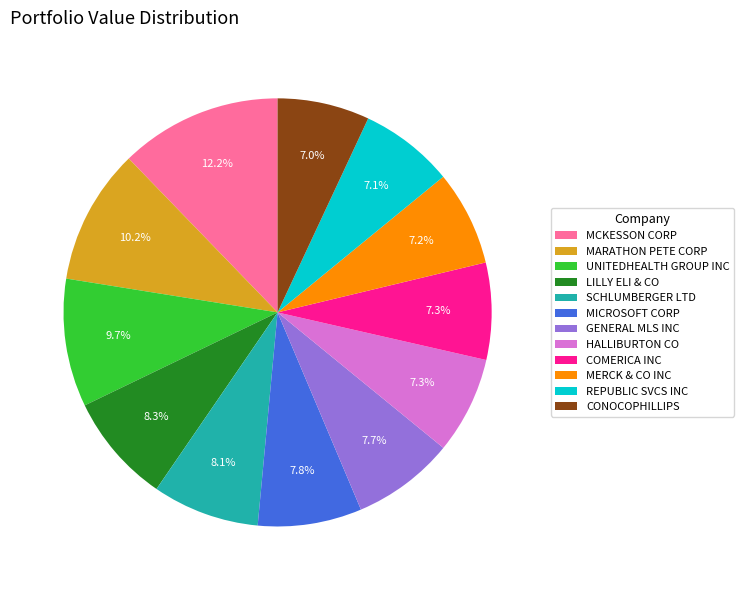

How many slices are in this pie chart?

12